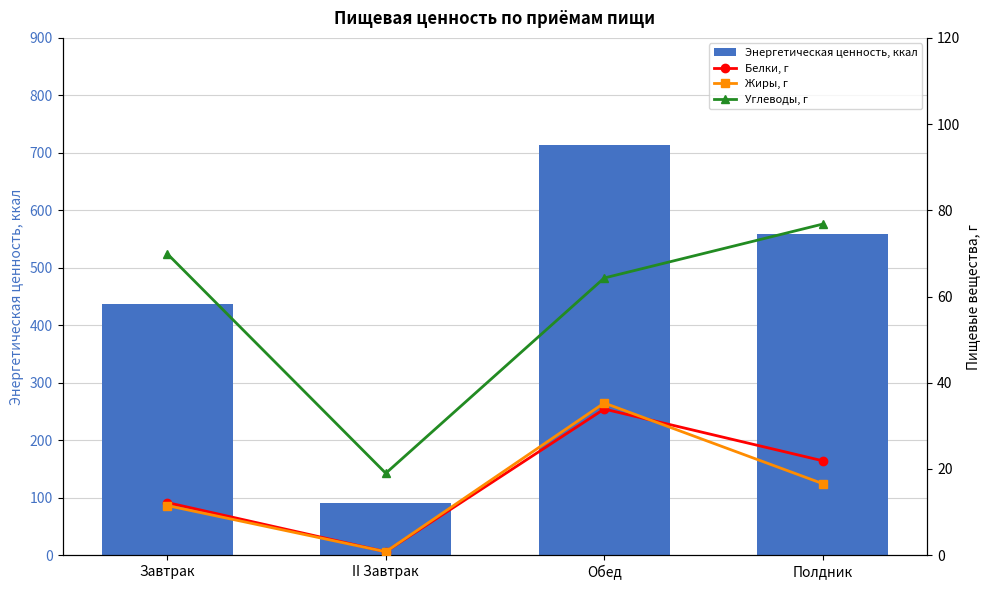

True or false: Белки, г has a value of 12.2 at Завтрак.

True